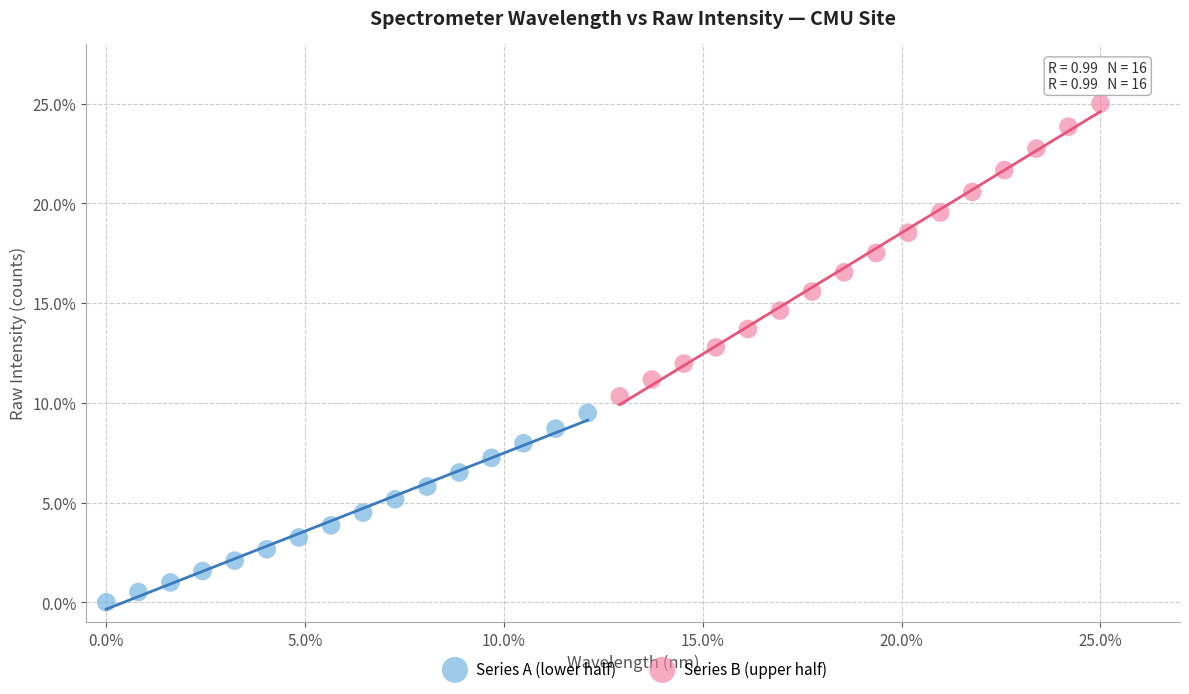

Which series has the widest spread of Y values?

Series B (upper half)